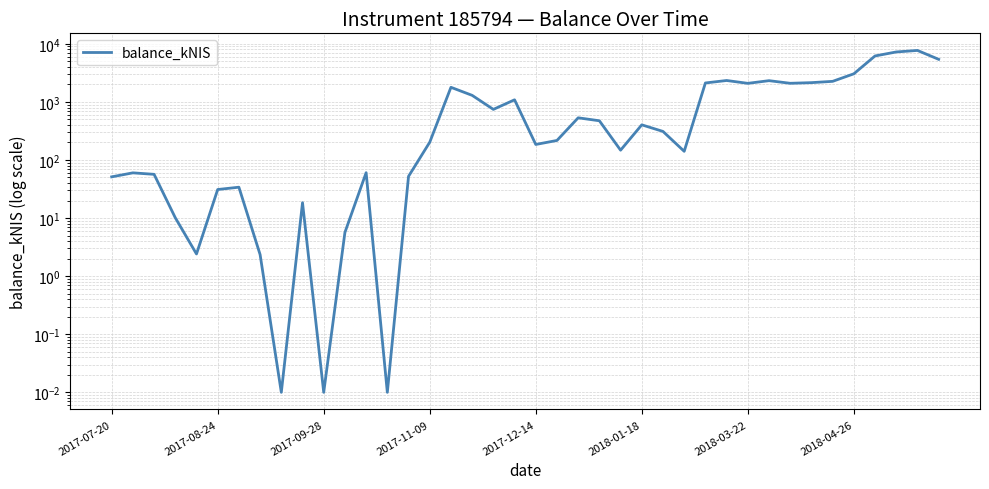

Where does the data first go above 309?

16